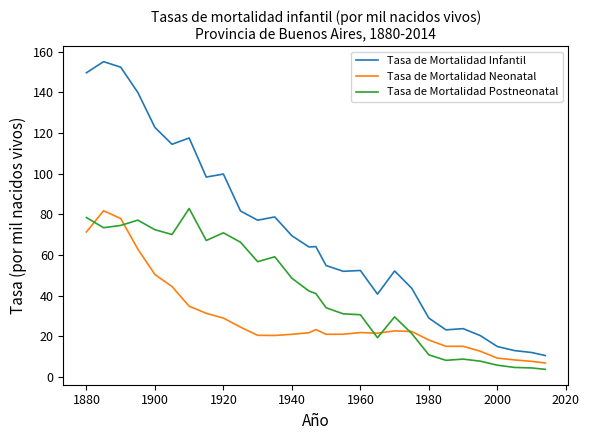

What is the smallest value displayed?

3.7